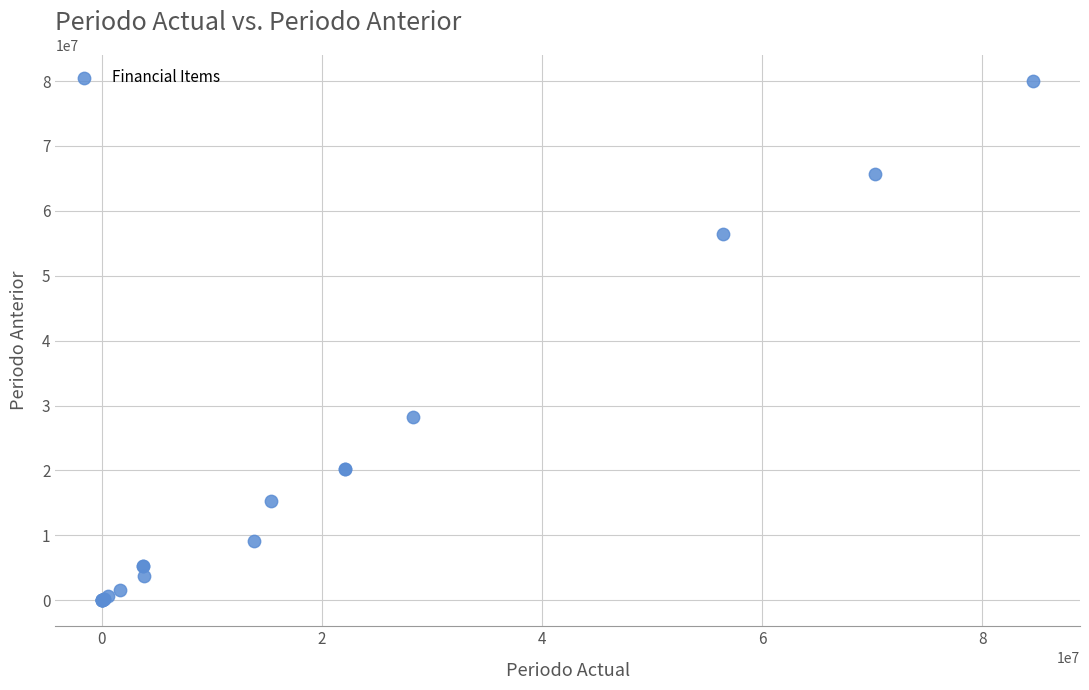

What Y value in the scatter plot is closest to 40008700?

28280816.5